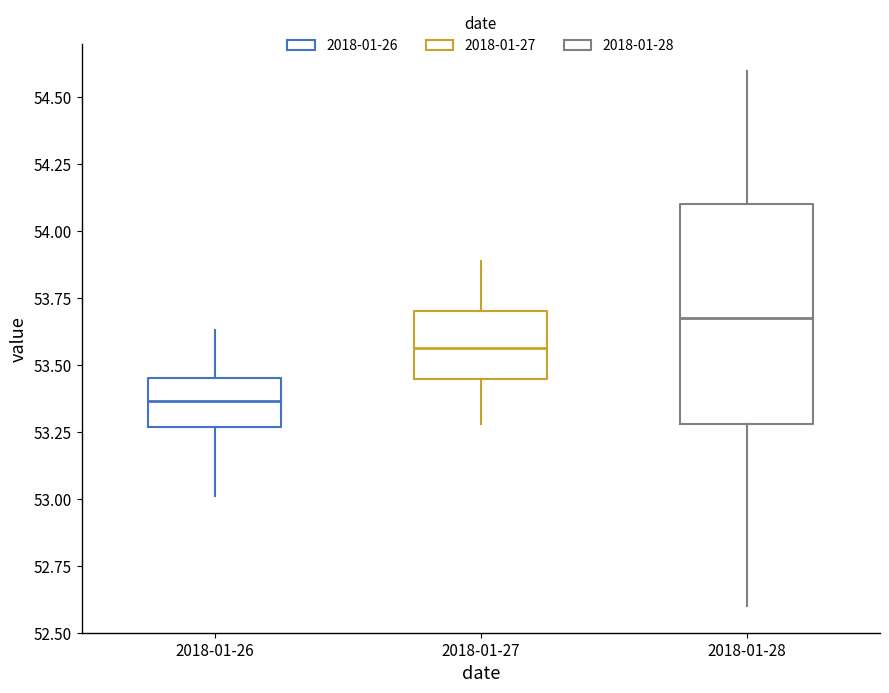

Where does the upper whisker of the box for 2018-01-27 end on the y-axis? The values are not printed on the chart, so give them approximately, as read against the axis.

53.90